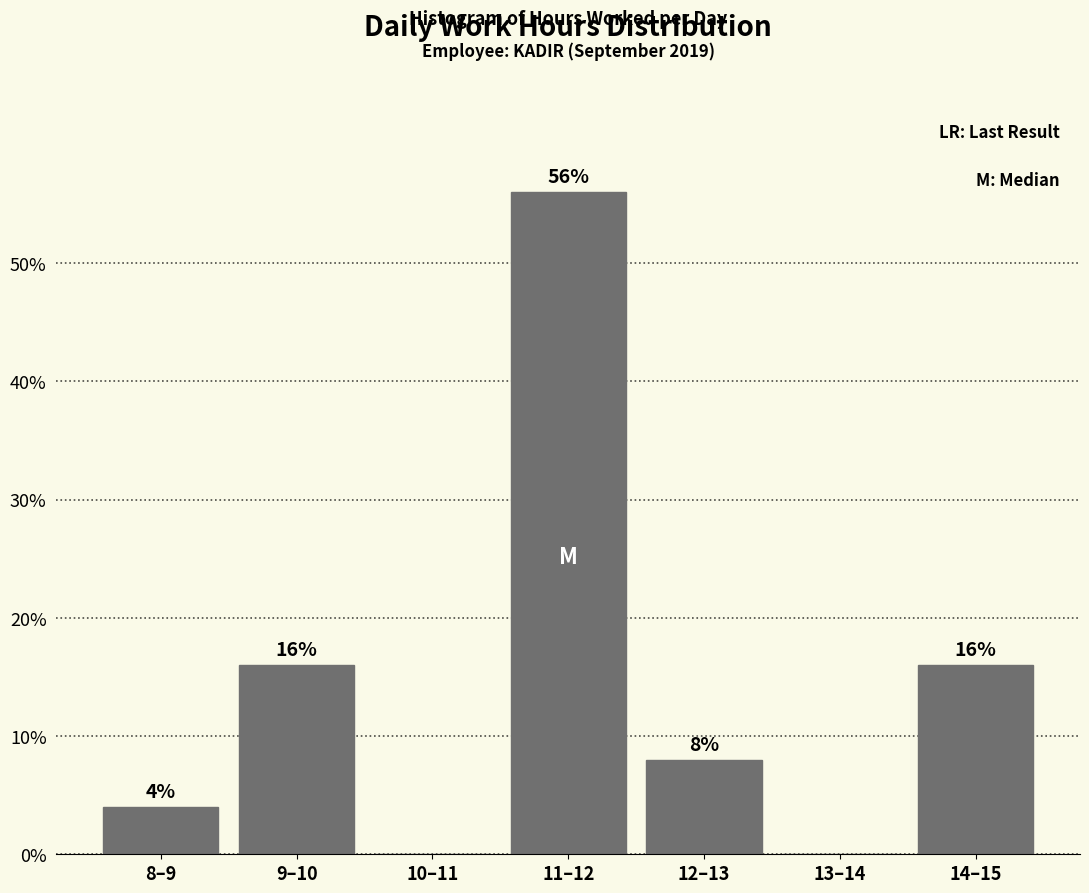

Reading left to right, list all the values displayed in this chart.

8–9=4.0	9–10=16.0	10–11=0.0	11–12=56.0	12–13=8.0	13–14=0.0	14–15=16.0